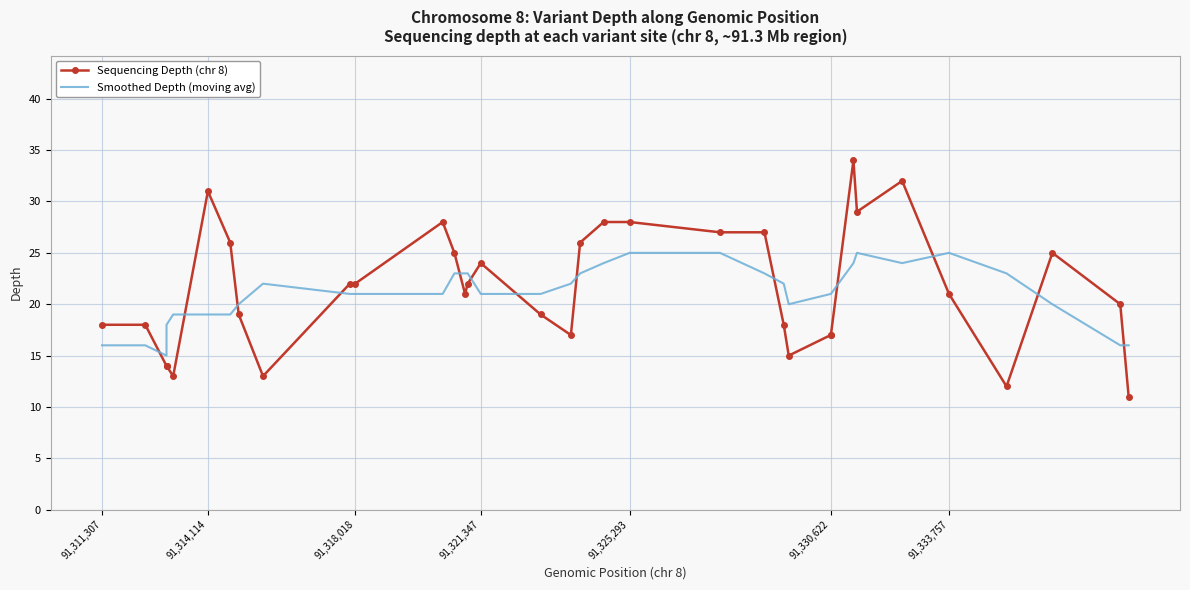

How many series are shown in this chart?

2